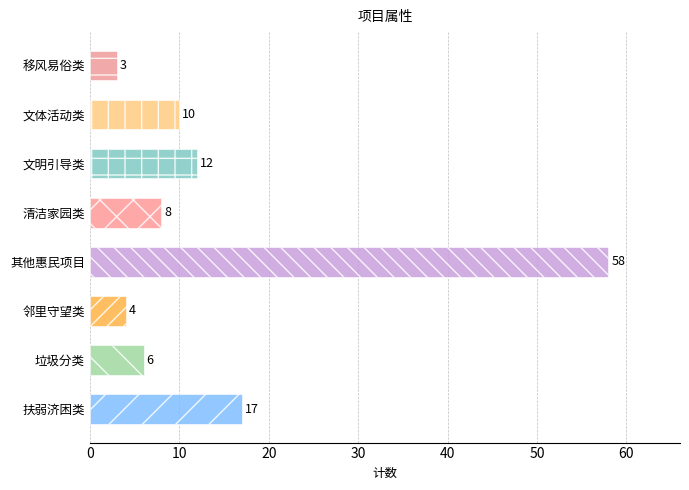

What is the difference between the second highest and minimum values?

14